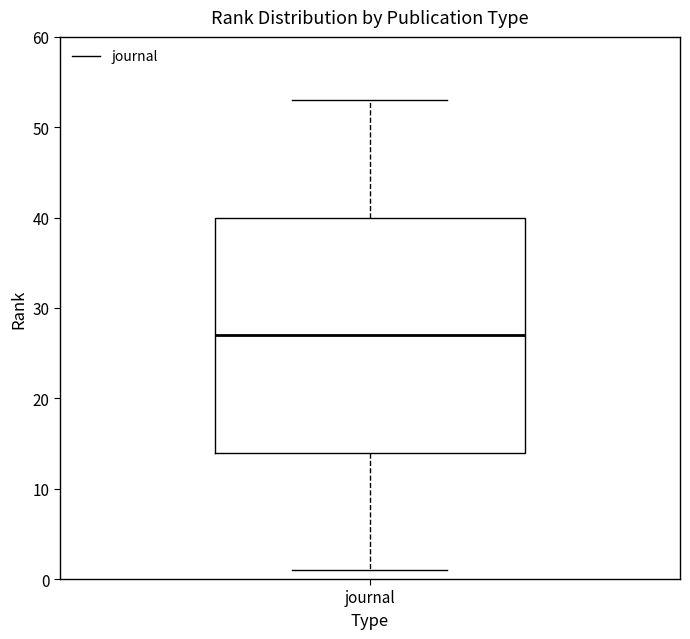

Read this box plot against the y-axis: the position of the median line, the range covered by the box, and the ends of both whiskers. The values are not printed on the chart, so give them approximately, as read against the axis.

median 27, box 14 to 40, whiskers 1 to 53